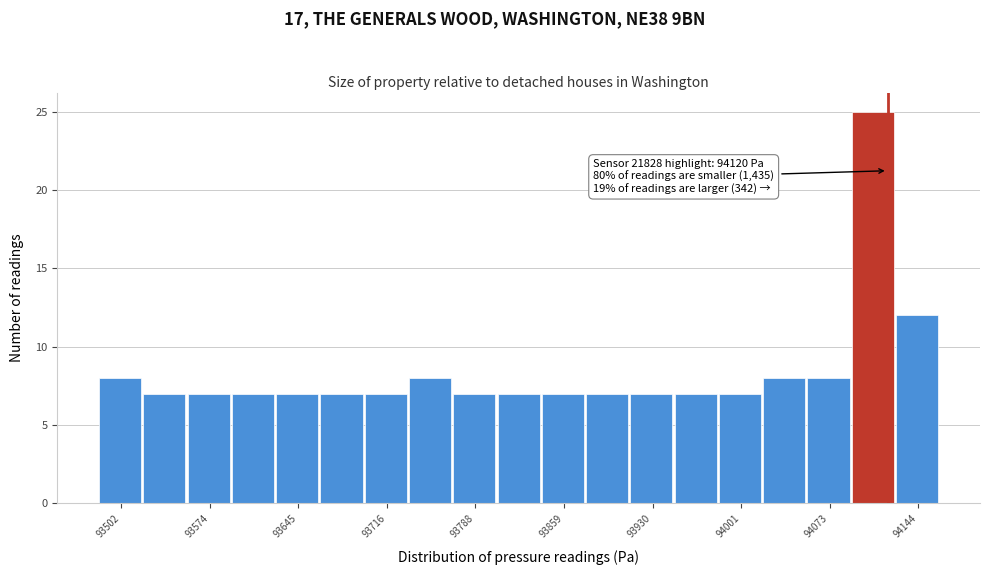

Around what value on the x-axis is the tallest bar? Give the approximate position of its centre, as read against the axis.

94110